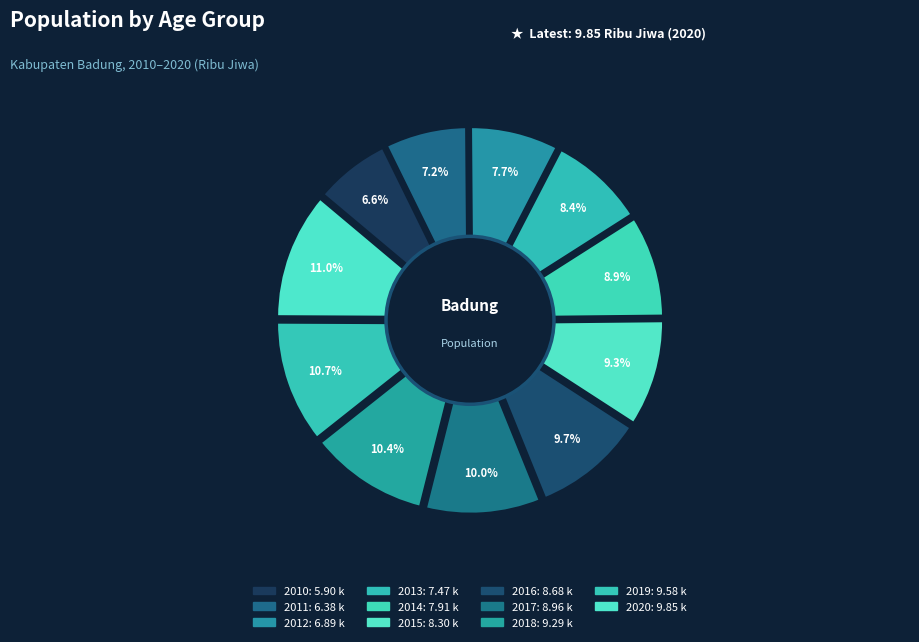

Does 2018 account for over 50% of the chart?

No